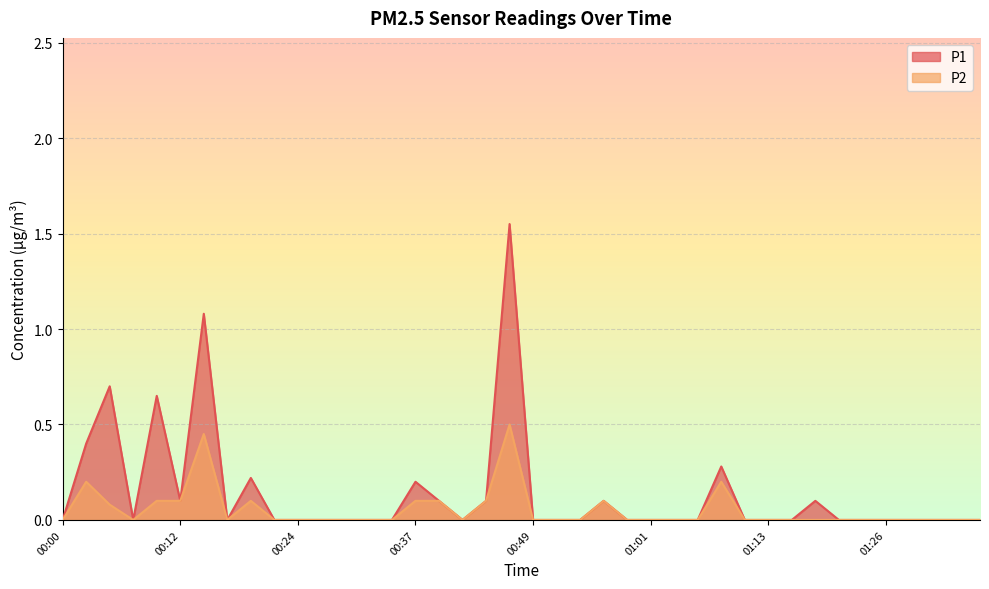

How many series are shown in this chart?

2